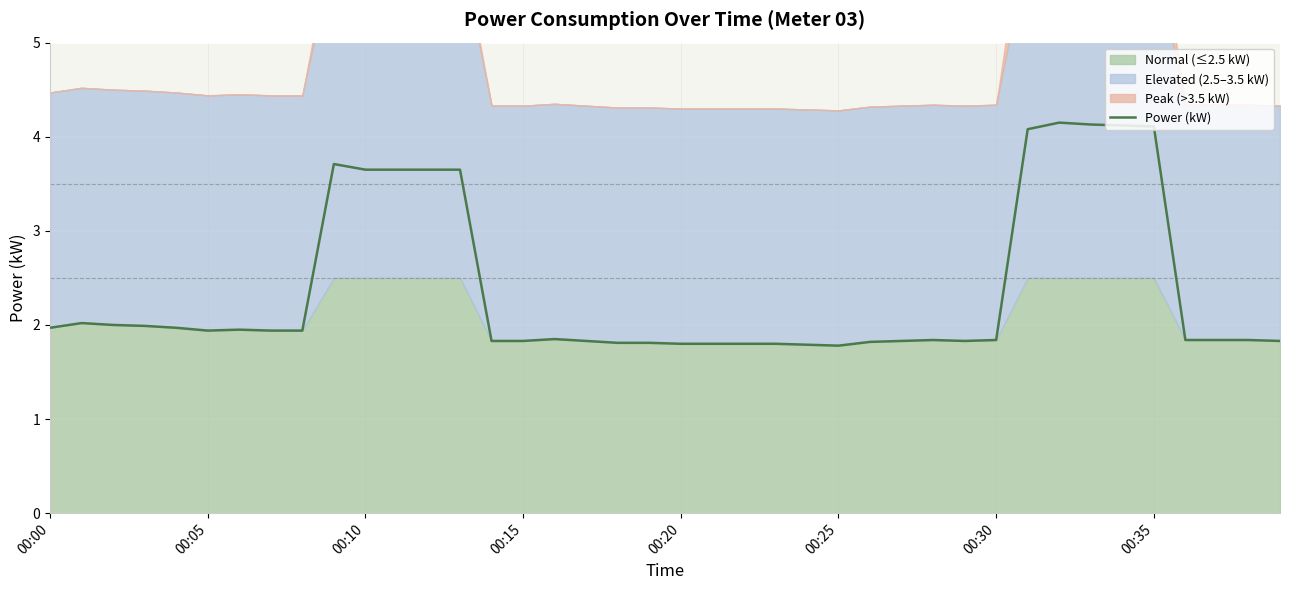

What is the difference between the second highest and second lowest values?

2.3